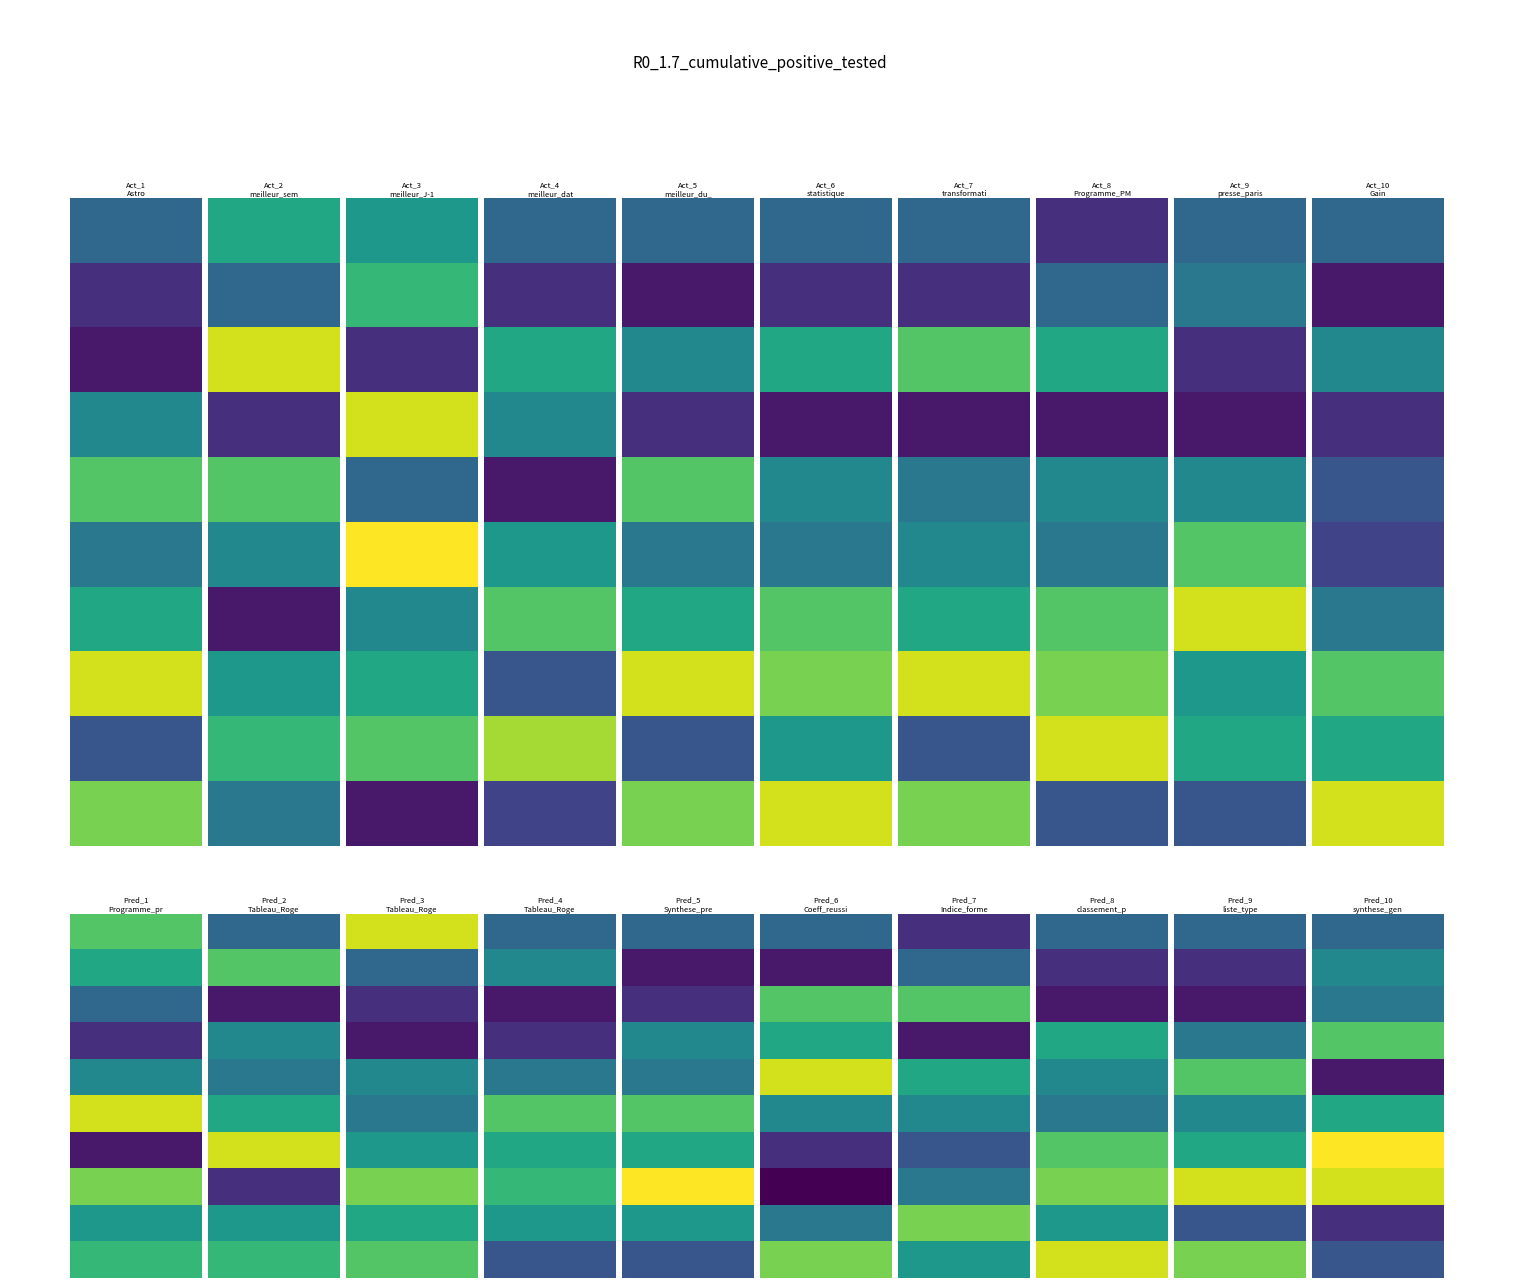

Reading left to right, transcribe all the data shown in this chart.

Astro: 0=6	1=3	2=2	3=8	4=12	5=7	6=10	7=15	8=5	9=13
meilleur semaine: 0=10	1=6	2=15	3=3	4=12	5=8	6=2	7=9	8=11	9=7
meilleur J-10: 0=9	1=11	2=3	3=15	4=6	5=16	6=8	7=10	8=12	9=2
meilleur date mois: 0=6	1=3	2=10	3=8	4=2	5=9	6=12	7=5	8=14	9=4
meilleur du mois: 0=6	1=2	2=8	3=3	4=12	5=7	6=10	7=15	8=5	9=13
statistique: 0=6	1=3	2=10	3=2	4=8	5=7	6=12	7=13	8=9	9=15
transformation: 0=6	1=3	2=12	3=2	4=7	5=8	6=10	7=15	8=5	9=13
Programme PMU: 0=3	1=6	2=10	3=2	4=8	5=7	6=12	7=13	8=15	9=5
presse paris turf: 0=6	1=7	2=3	3=2	4=8	5=12	6=15	7=9	8=10	9=5
Gain: 0=6	1=2	2=8	3=3	4=5	5=4	6=7	7=12	8=10	9=15
Programme presse: 0=12	1=10	2=6	3=3	4=8	5=15	6=2	7=13	8=9	9=11
Tableau Roger 1: 0=6	1=12	2=2	3=8	4=7	5=10	6=15	7=3	8=9	9=11
Tableau Roger 2: 0=15	1=6	2=3	3=2	4=8	5=7	6=9	7=13	8=10	9=12
Tableau Roger 3: 0=6	1=8	2=2	3=3	4=7	5=12	6=10	7=11	8=9	9=5
Synthese presse: 0=6	1=2	2=3	3=8	4=7	5=12	6=10	7=16	8=9	9=5
Coeff reussite: 0=6	1=2	2=12	3=10	4=15	5=8	6=3	7=1	8=7	9=13
Indice forme: 0=3	1=6	2=12	3=2	4=10	5=8	6=5	7=7	8=13	9=9
classement point: 0=6	1=3	2=2	3=10	4=8	5=7	6=12	7=13	8=9	9=15
liste type: 0=6	1=3	2=2	3=7	4=12	5=8	6=10	7=15	8=5	9=13
synthese geny: 0=6	1=8	2=7	3=12	4=2	5=10	6=16	7=15	8=3	9=5